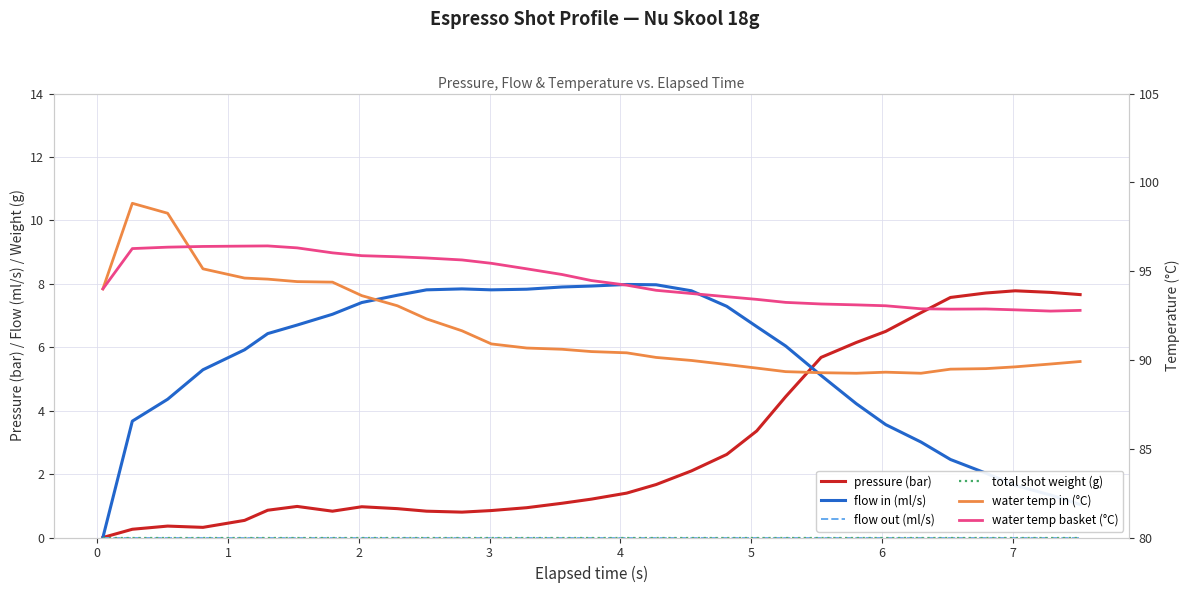

What are all the series names shown in the legend?

pressure (bar), flow in (ml/s), flow out (ml/s), total shot weight (g), water temp in (°C), water temp basket (°C)